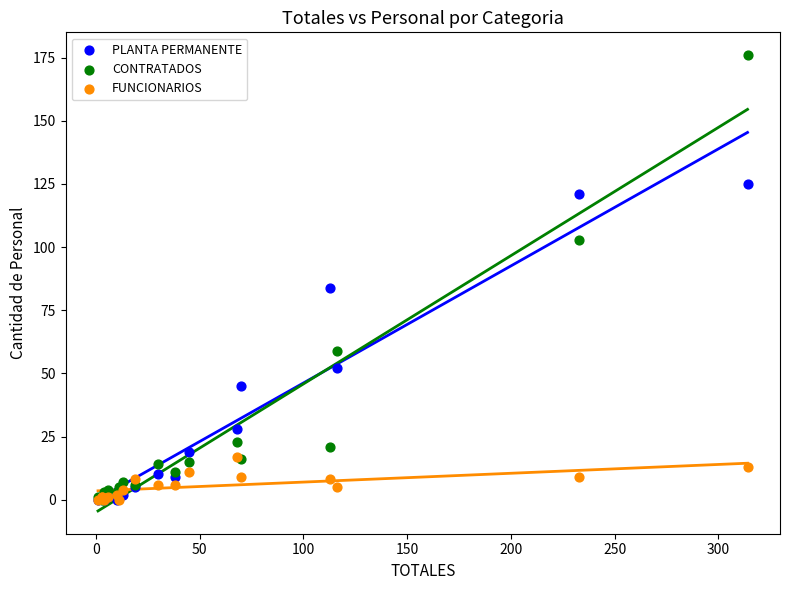

In the PLANTA PERMANENTE series, what Y value is closest to 62?

52